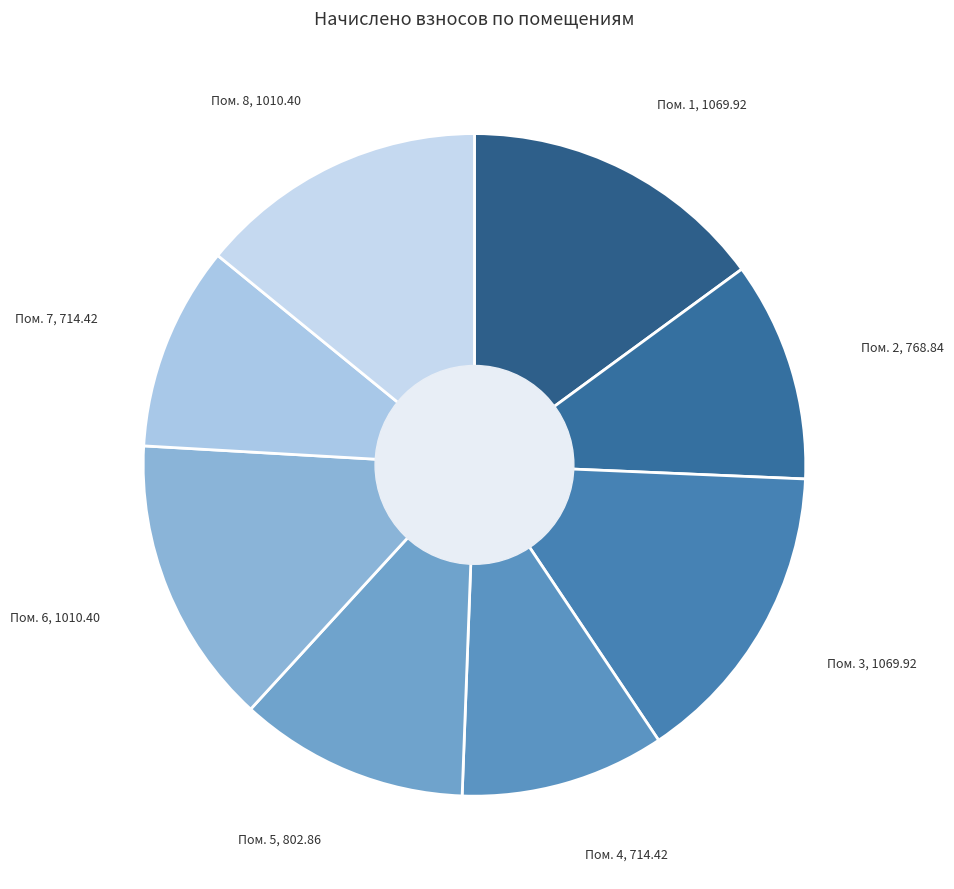

Which slice is the largest?

1